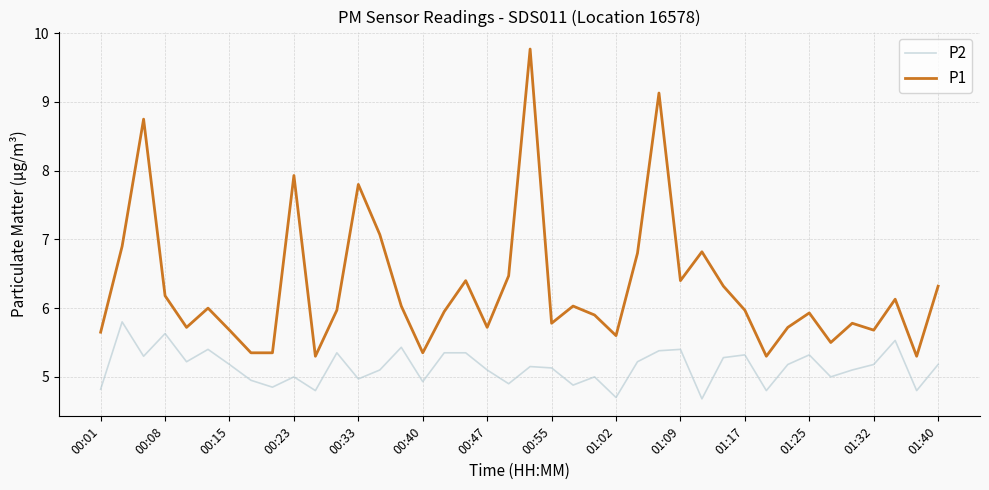

What is the minimum value for P2?

4.7